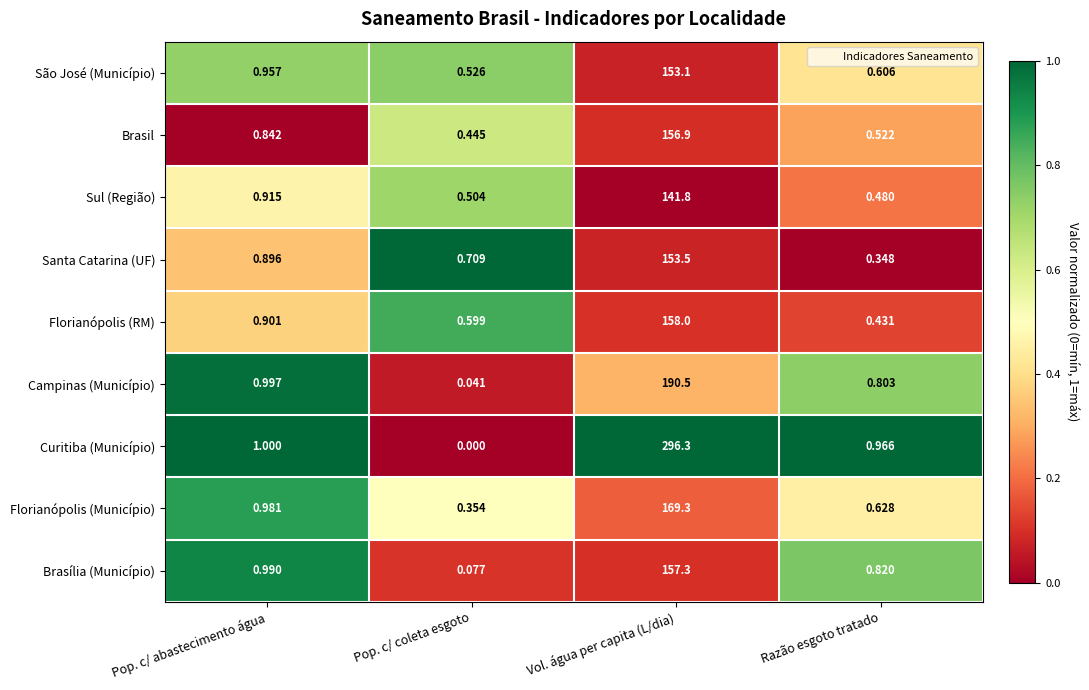

Which series has the largest total across all categories?

Curitiba (Município)